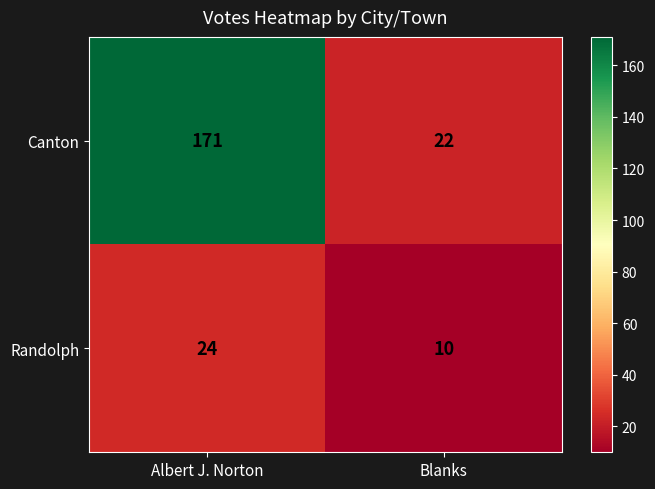

What is the sum of all Canton values?

193